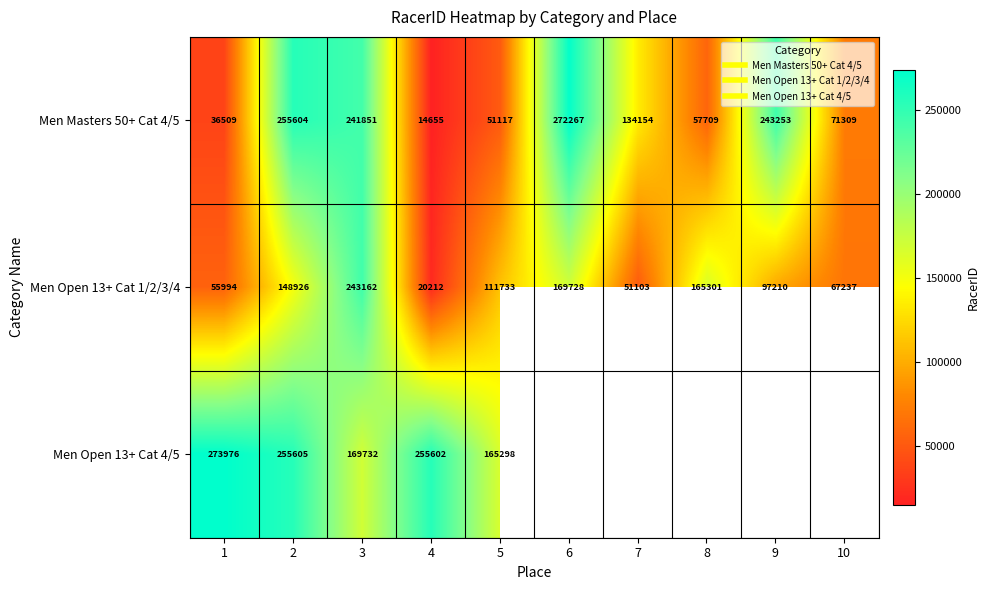

Which series has the largest range (max minus min)?

Men Masters 50+ Cat 4/5